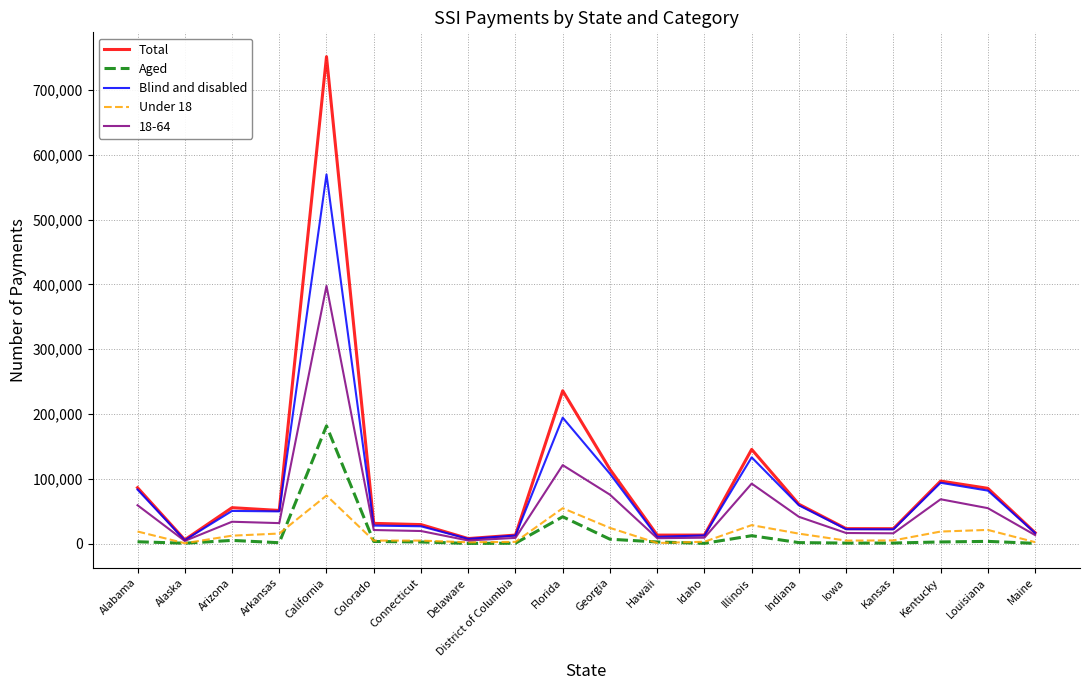

Is this an area chart (filled region under the line)?

No